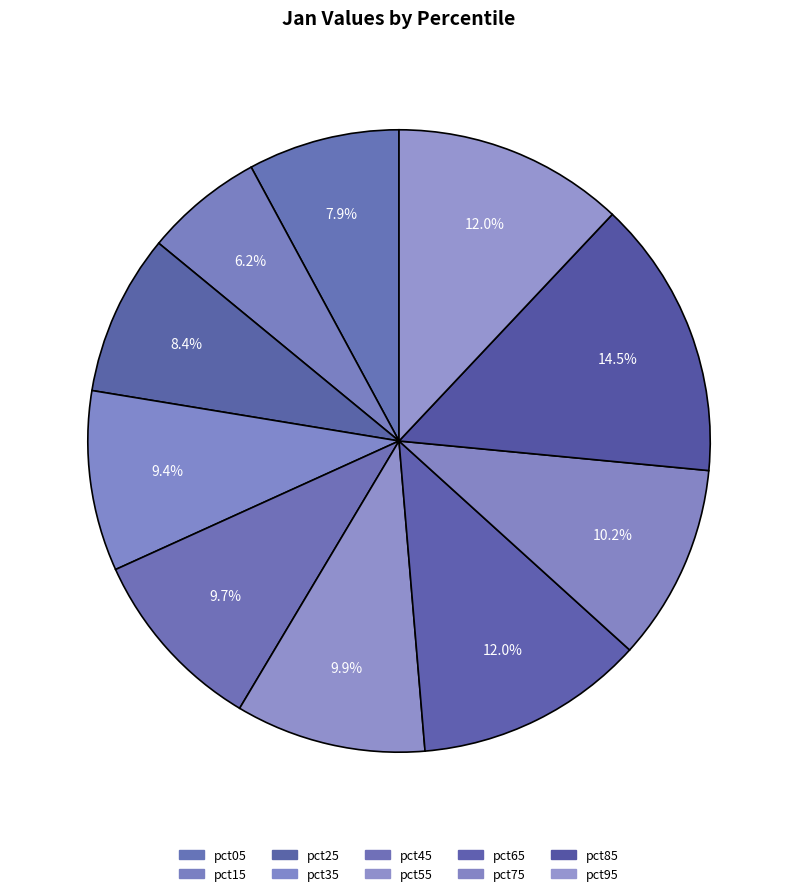

Which category has the smallest portion of the pie?

pct15